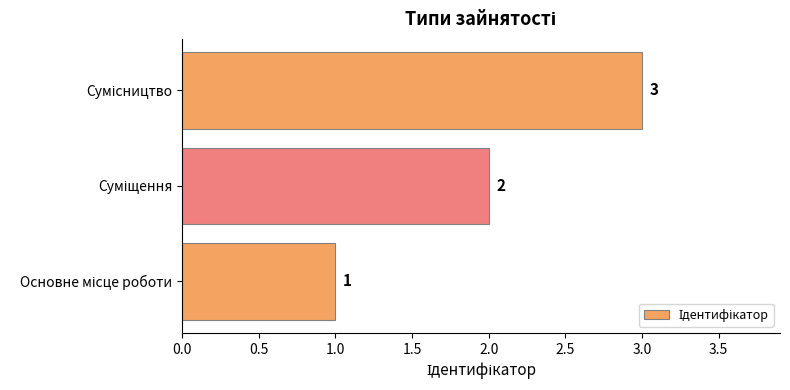

What is the average value?

2